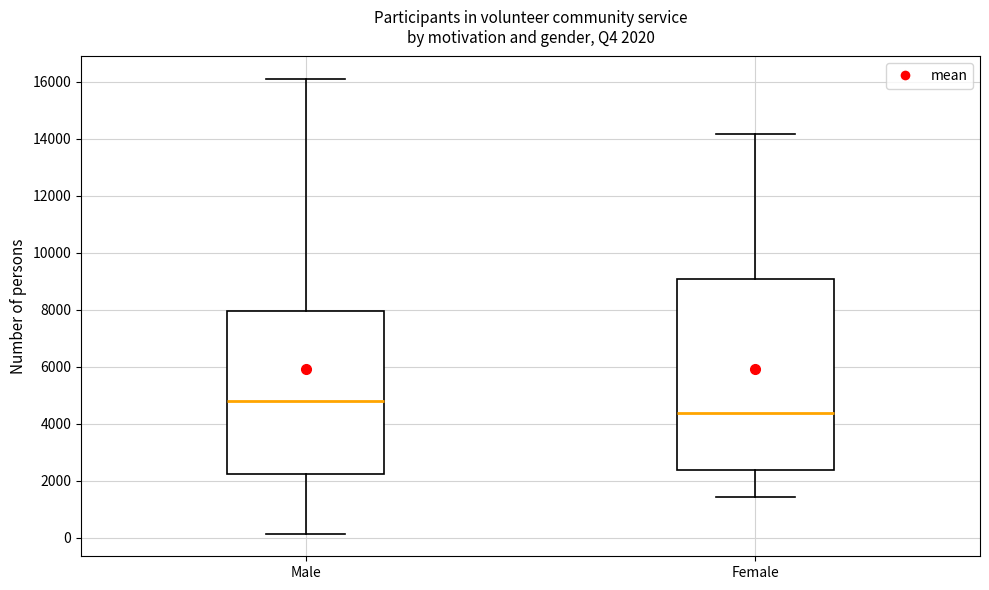

Which box's median line is the highest?

Male